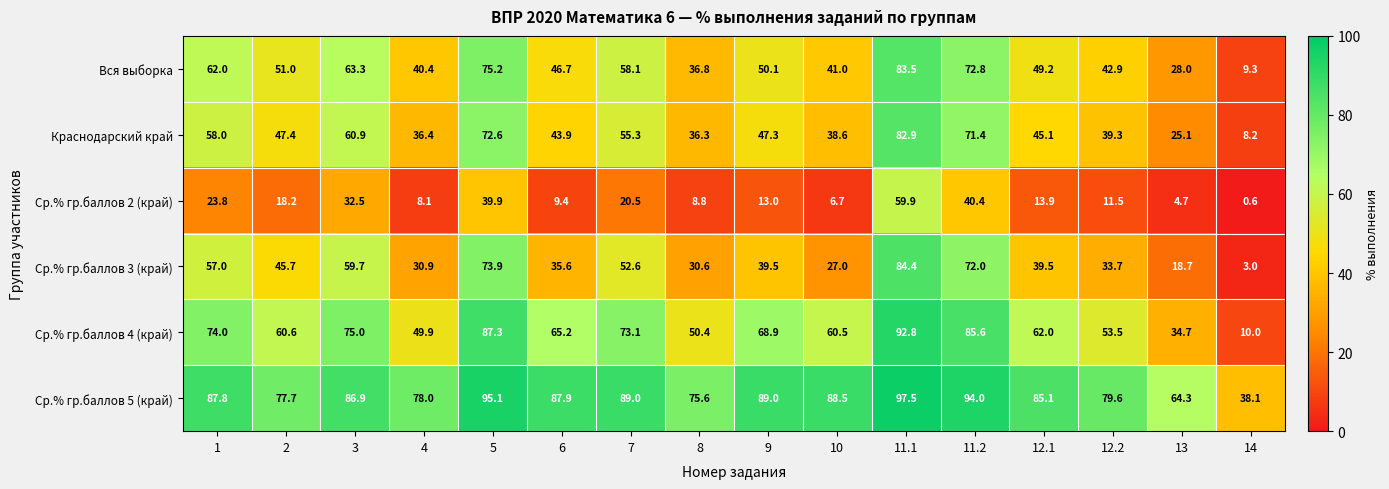

Read the Ср.% гр.баллов 2 (край) value at 12.1.

13.9